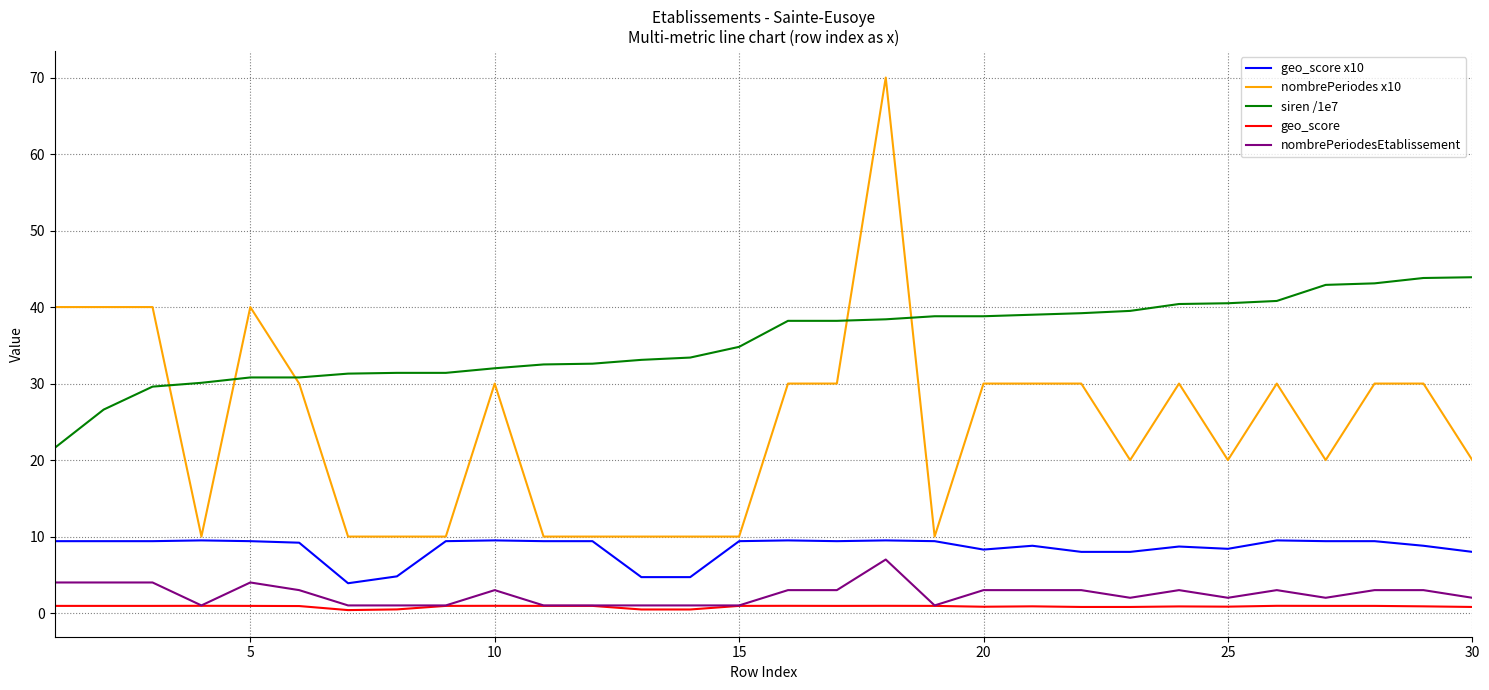

Which series has the largest range (max minus min)?

nombrePeriodes x10